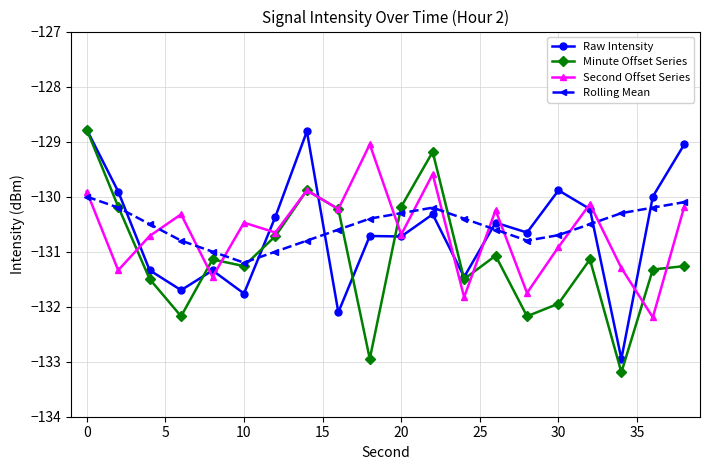

Is this an area chart (filled region under the line)?

No